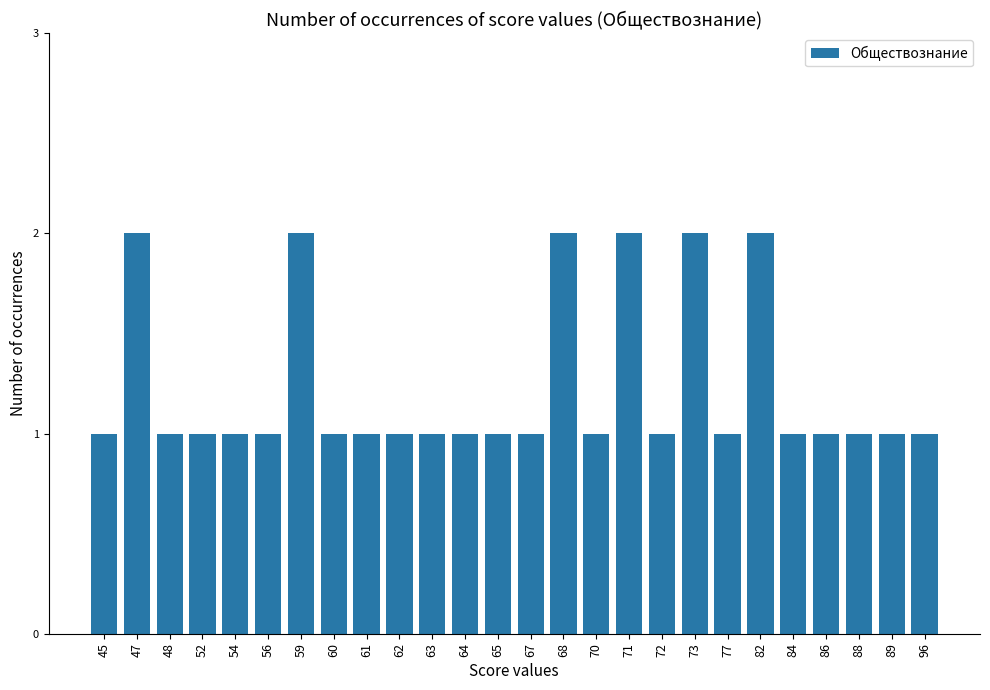

What is the ratio of the value at 47 to the value at 77?

2.0